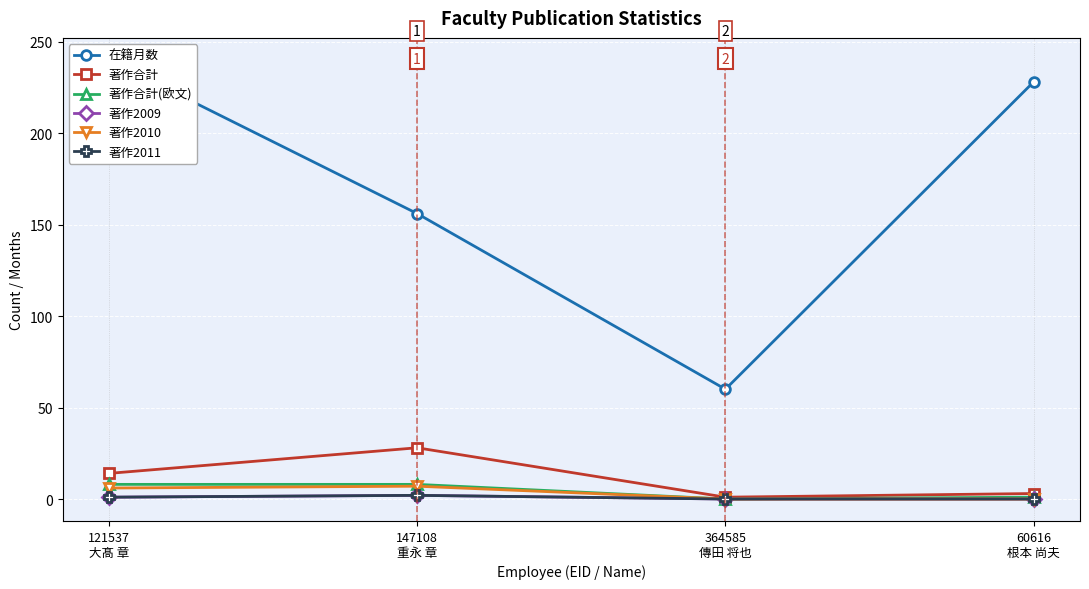

What is the label of the 2nd point from the right?

364585
傳田 将也